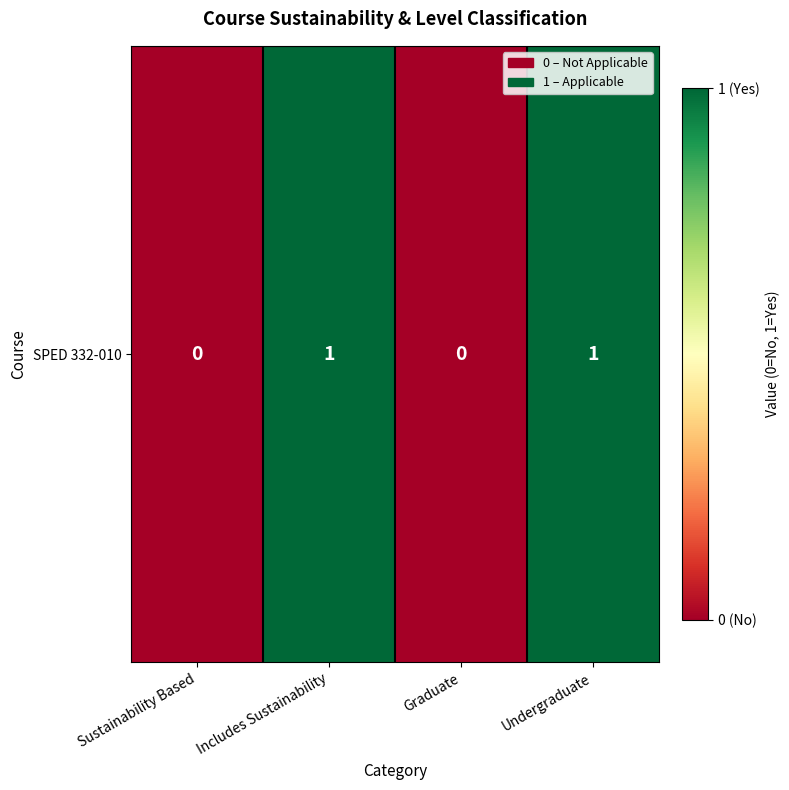

What is the change in value from Graduate to Undergraduate?

+1